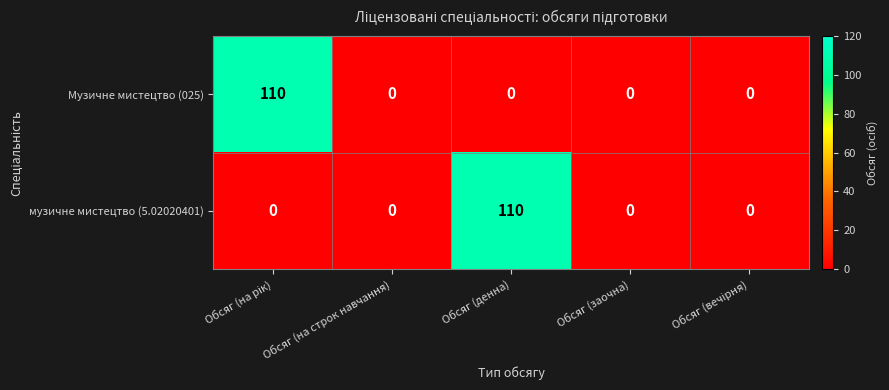

Reading left to right, what are all the values shown in this chart?

Музичне мистецтво (025): 110	0	0	0	0
музичне мистецтво (5.02020401): 0	0	110	0	0